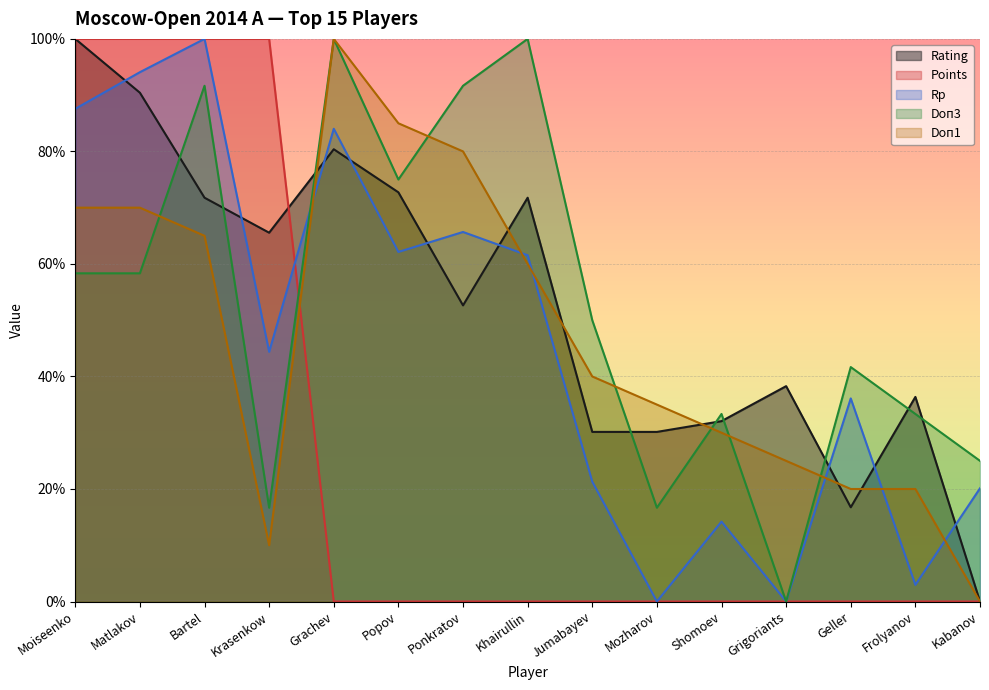

What is the average value of the Doп3 series?

2611.1